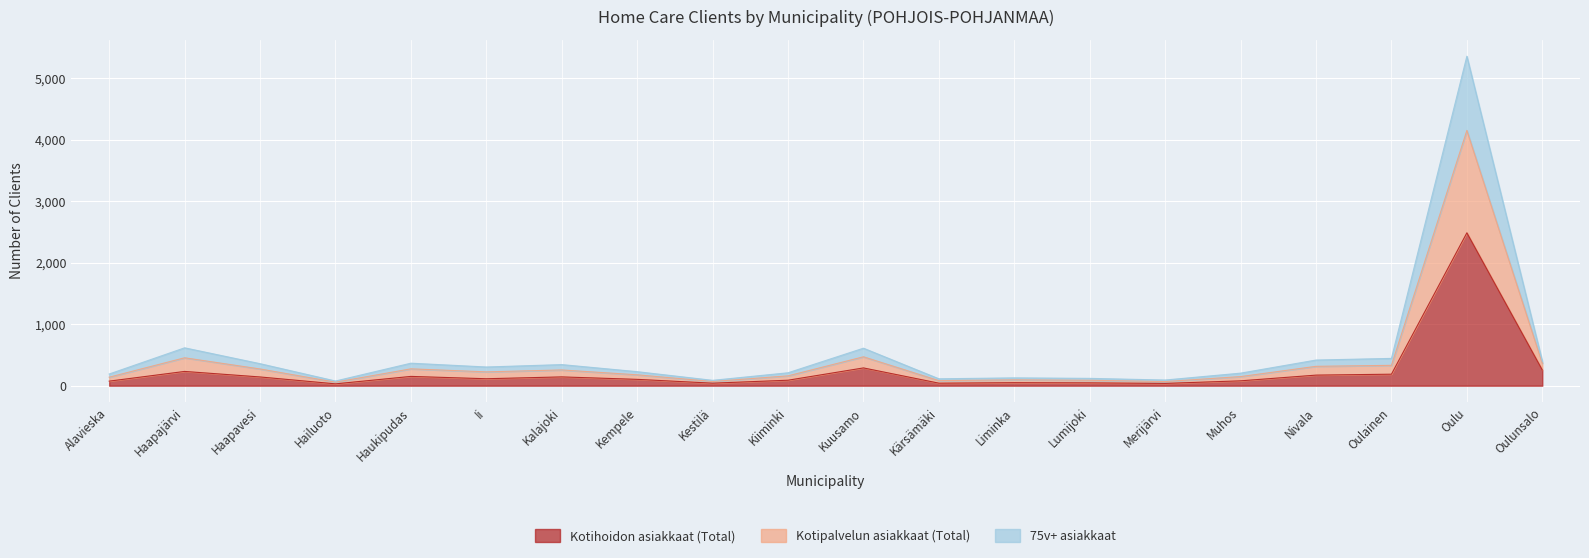

The value of Kotihoidon asiakkaat (Total) at Muhos is 79. True or false?

True